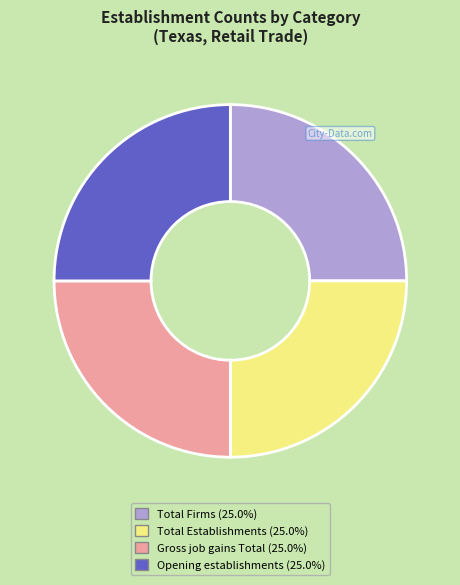

How many segments does this pie chart have?

4